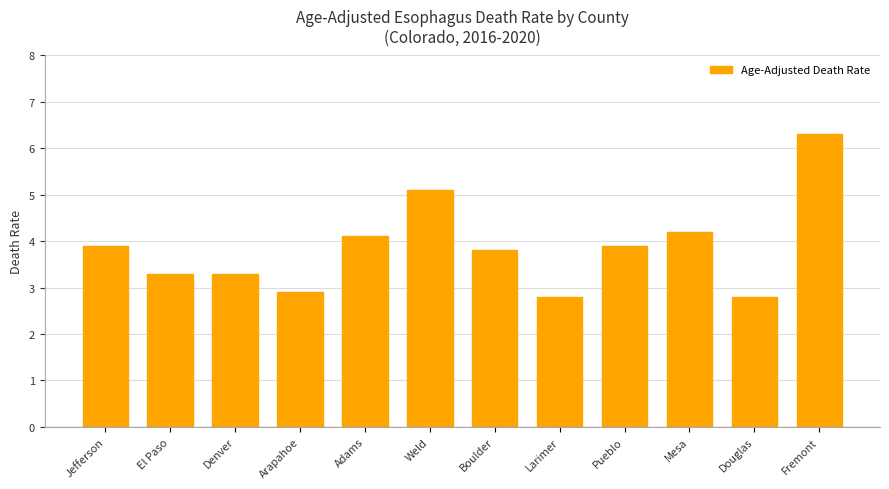

What is the label of the 2nd bar from the left?

El Paso